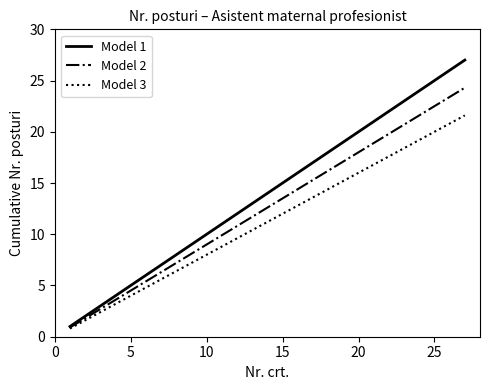

Rank the series by their average value, from highest to lowest.

Model 1, Model 2, Model 3